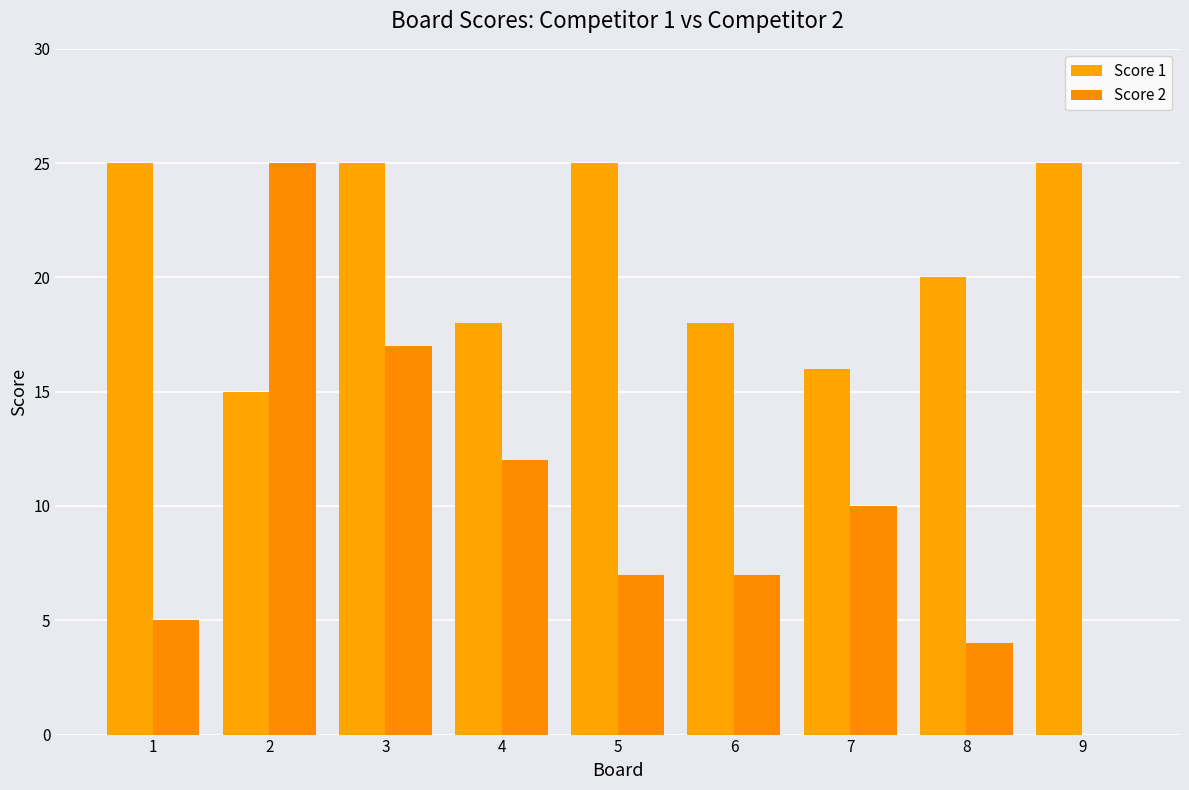

Read the Score 1 value at 7.

16